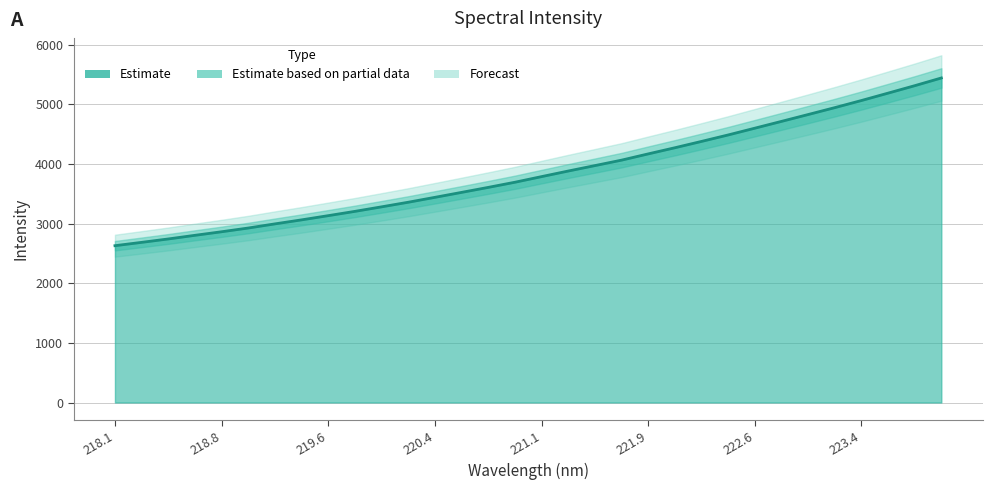

True or false: the data has more than 2 interior local peaks.

False